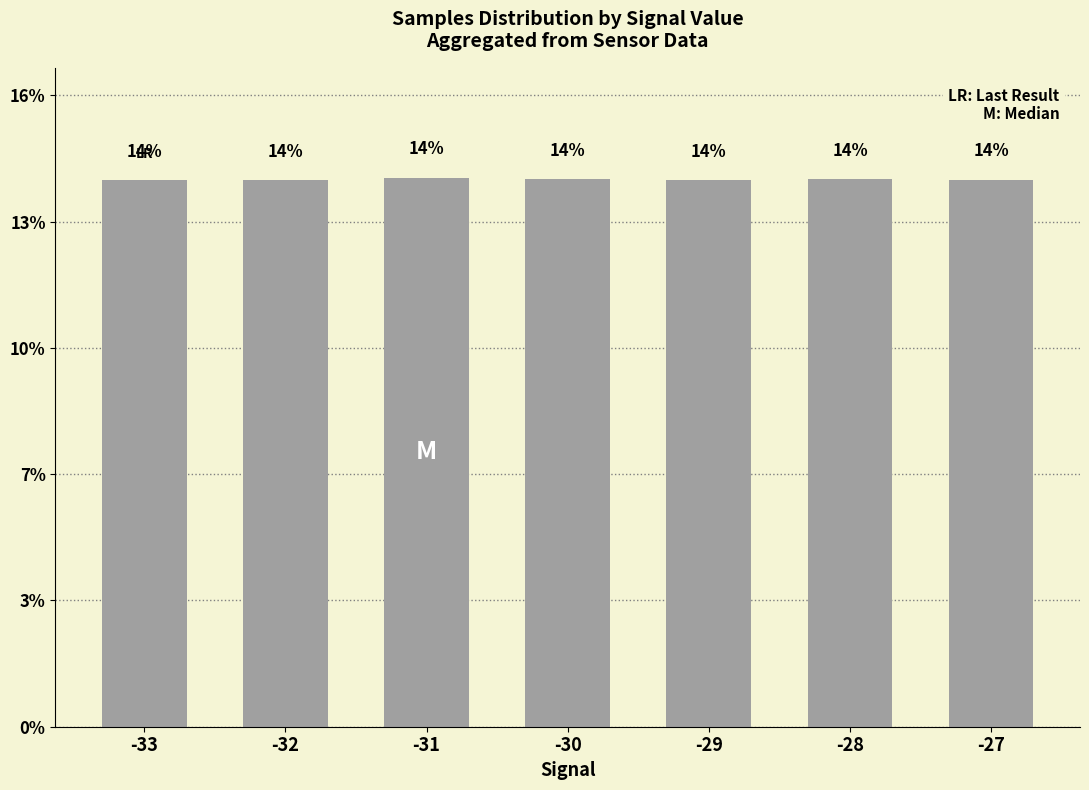

The chart shows a value of 14.3 at -28. True or false?

True